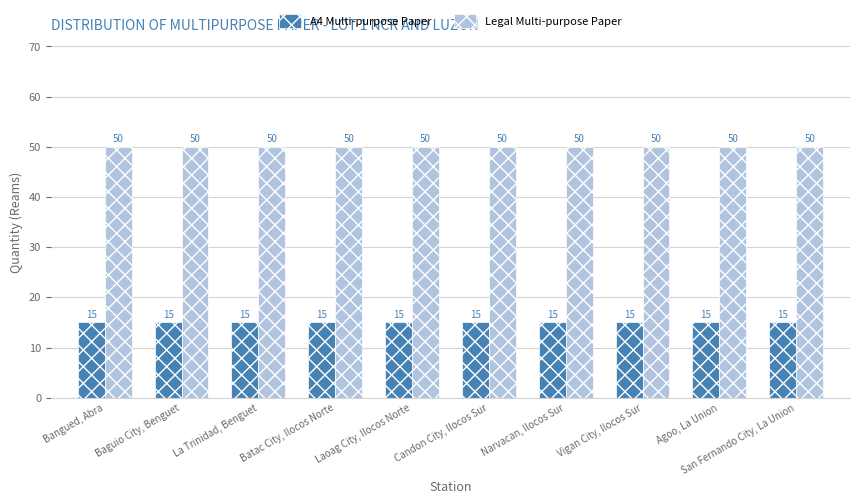

What is the smallest value displayed?

15